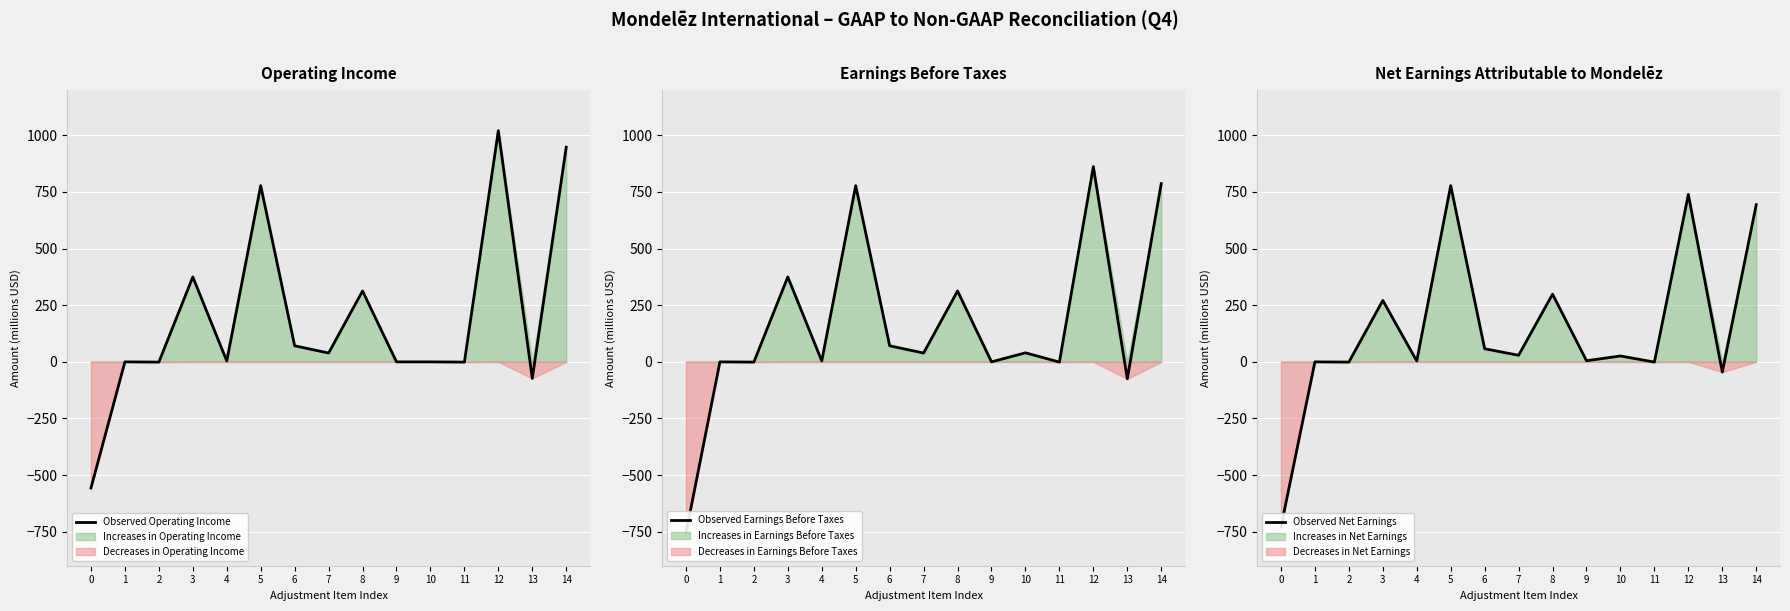

What is the maximum value shown in the chart?

1021